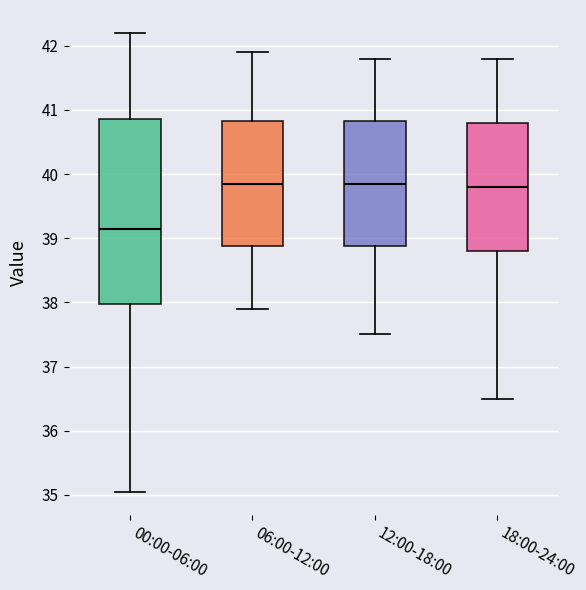

Where does the upper whisker of the box for 00:00-06:00 end on the y-axis? The values are not printed on the chart, so give them approximately, as read against the axis.

42.2